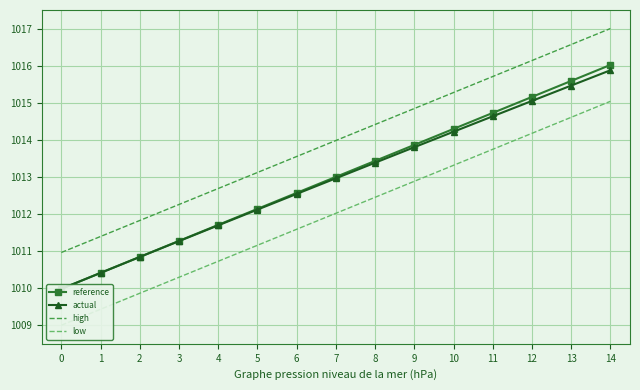

How many distinct data groups are displayed?

4